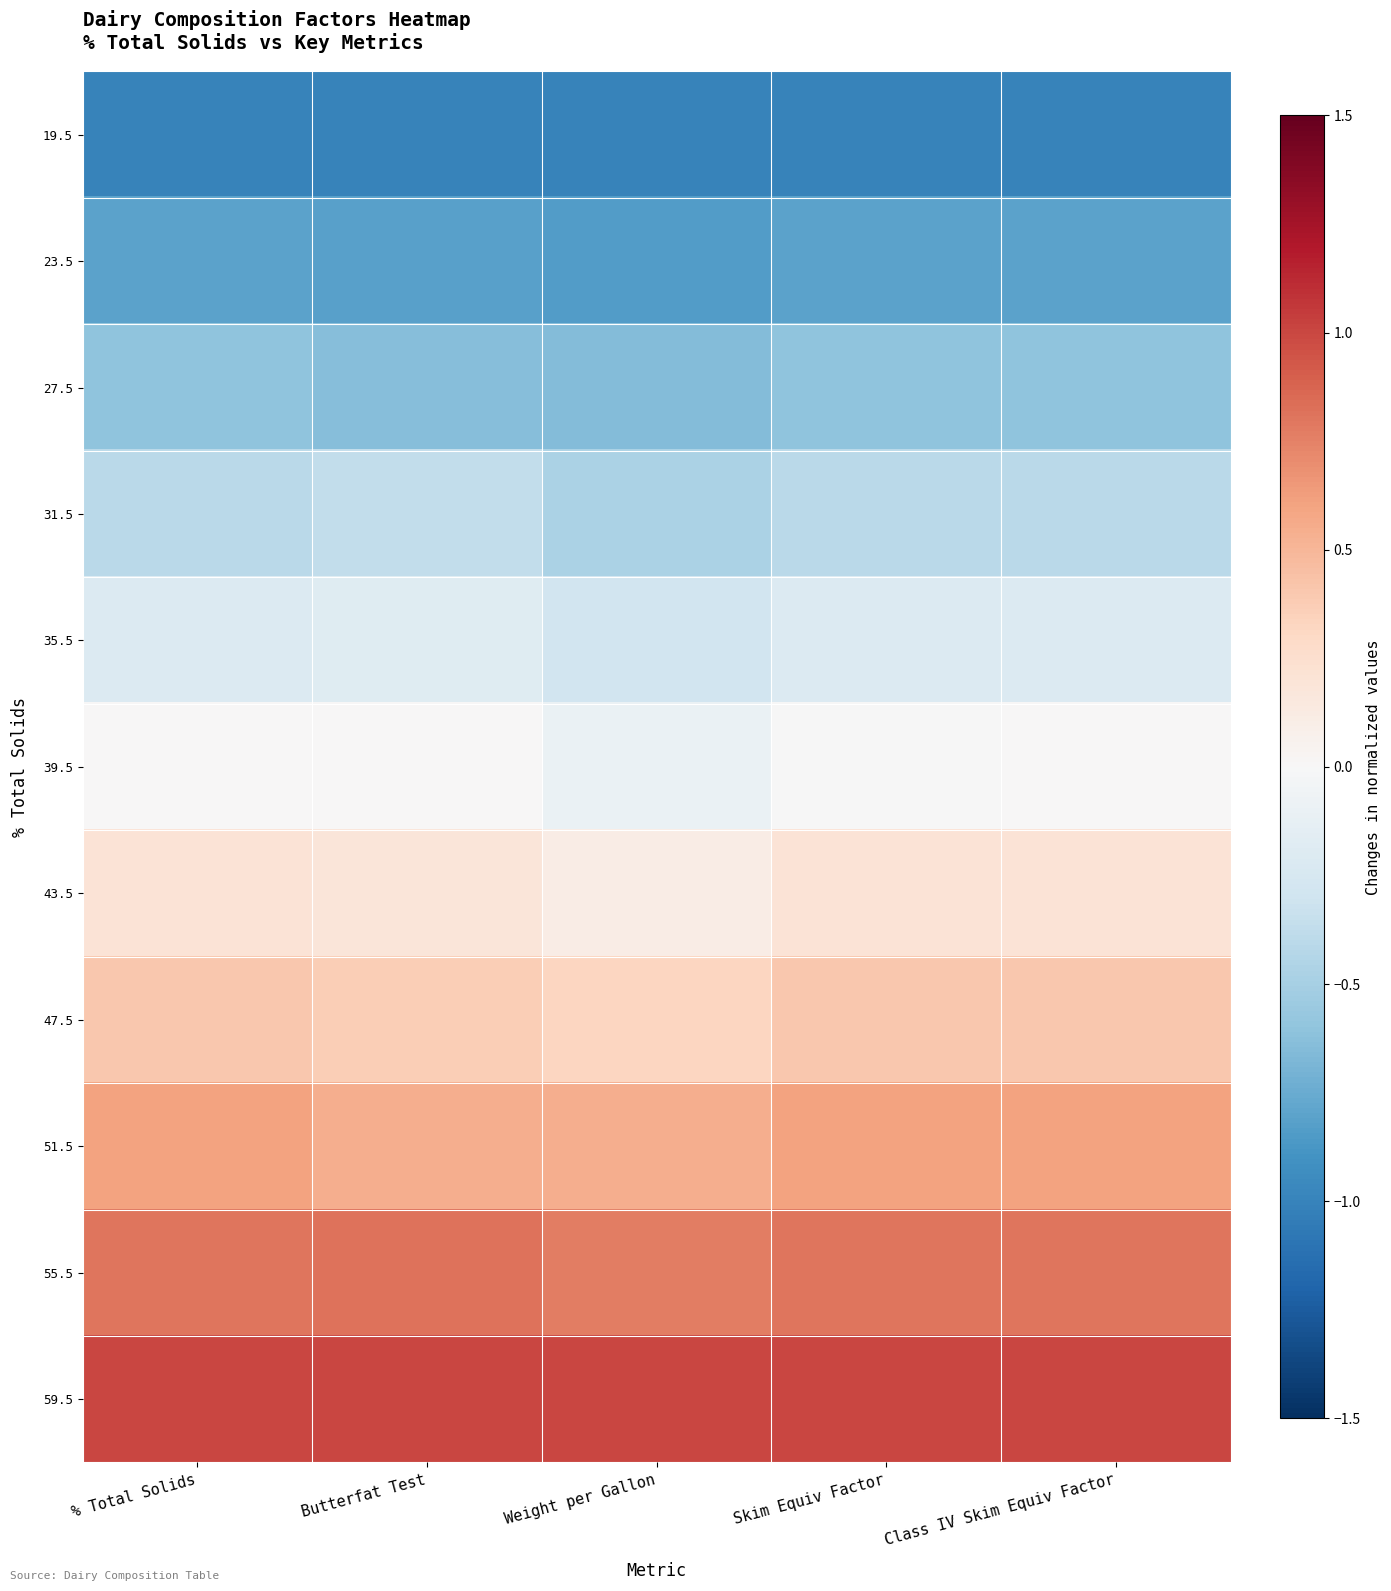

What is the minimum value shown in the chart?

-1.0